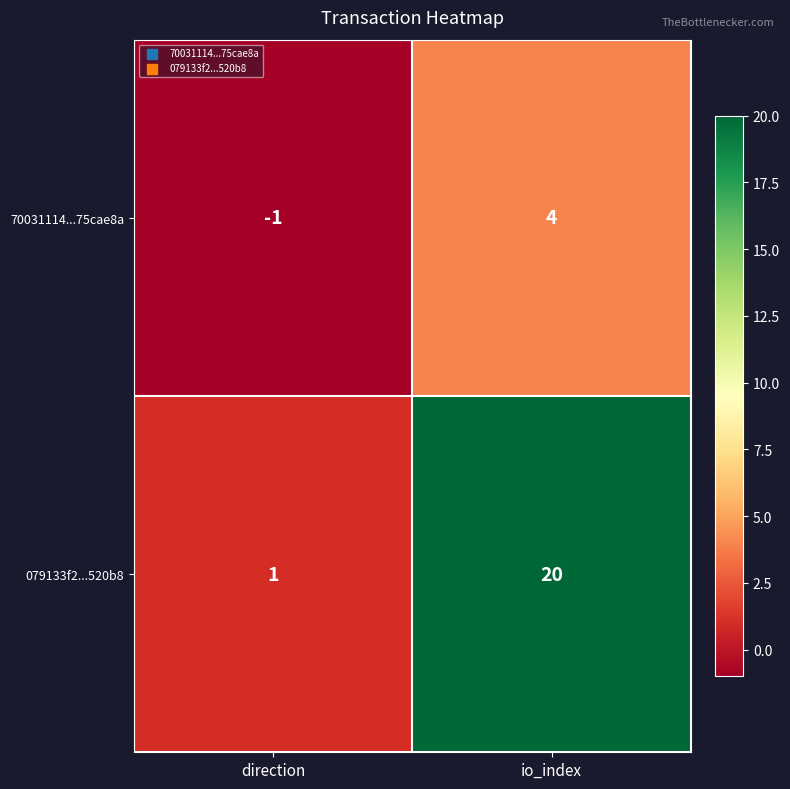

Where is 70031114...75cae8a nearest to the value 1?

direction